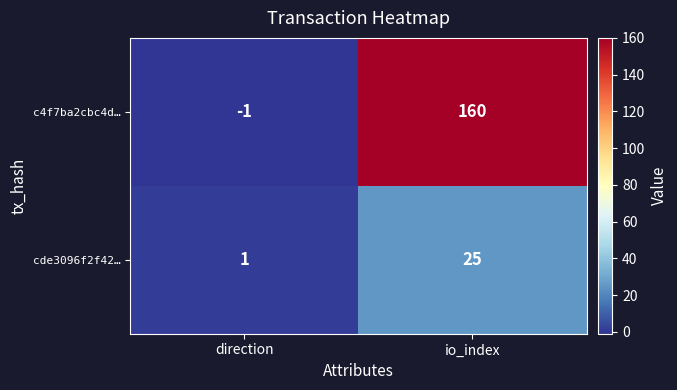

Reading left to right, list all the values displayed in this chart.

c4f7ba2cbc4d…: direction=-1	io_index=160
cde3096f2f42…: direction=1	io_index=25